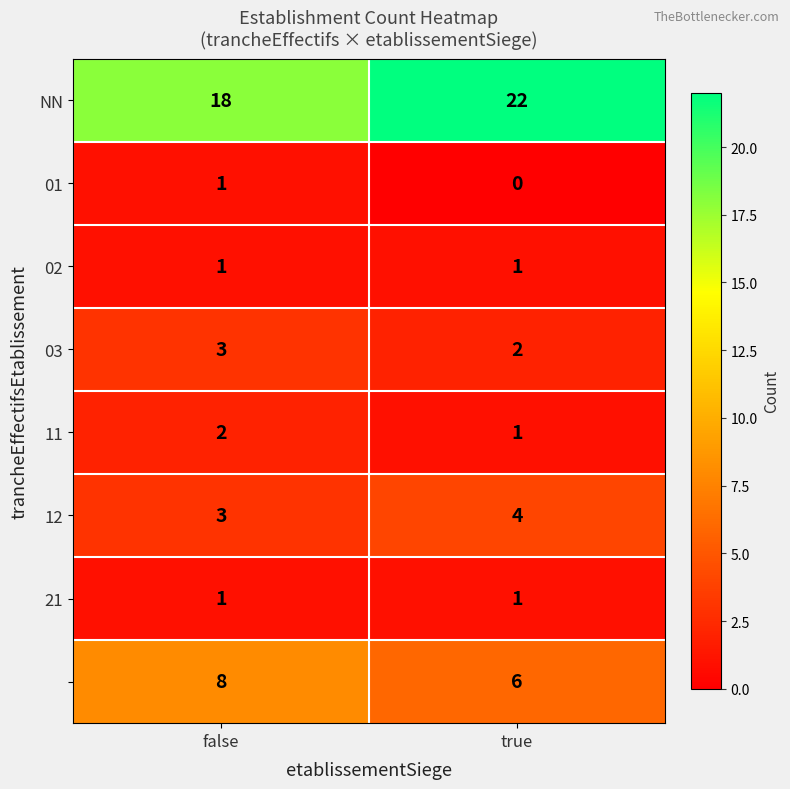

What is the greatest value displayed?

22